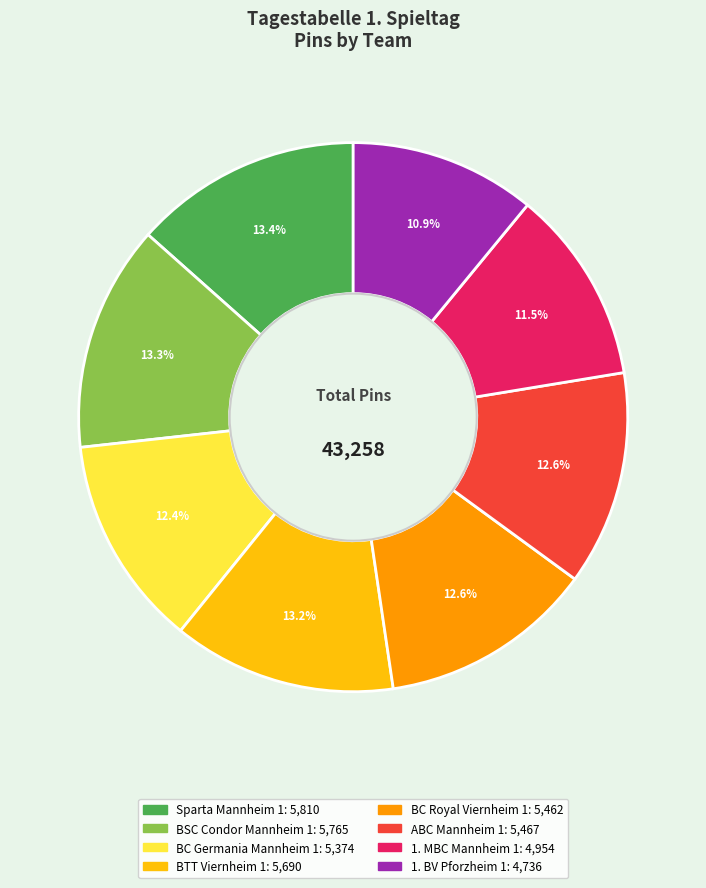

Which category has the smallest portion of the pie?

1. BV Pforzheim 1